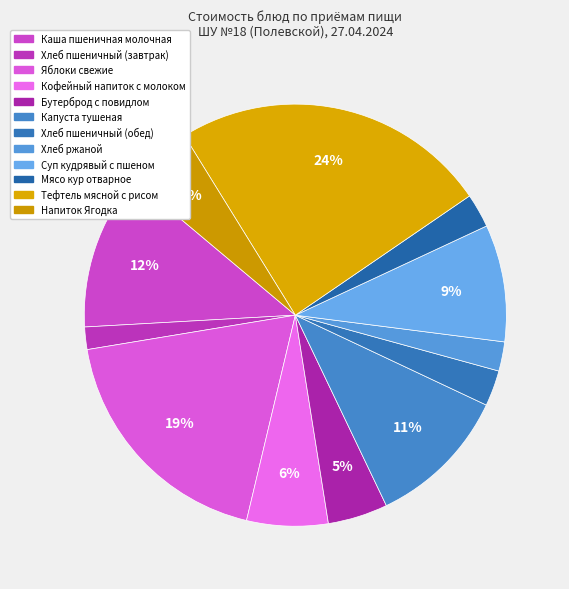

How many segments does this pie chart have?

12